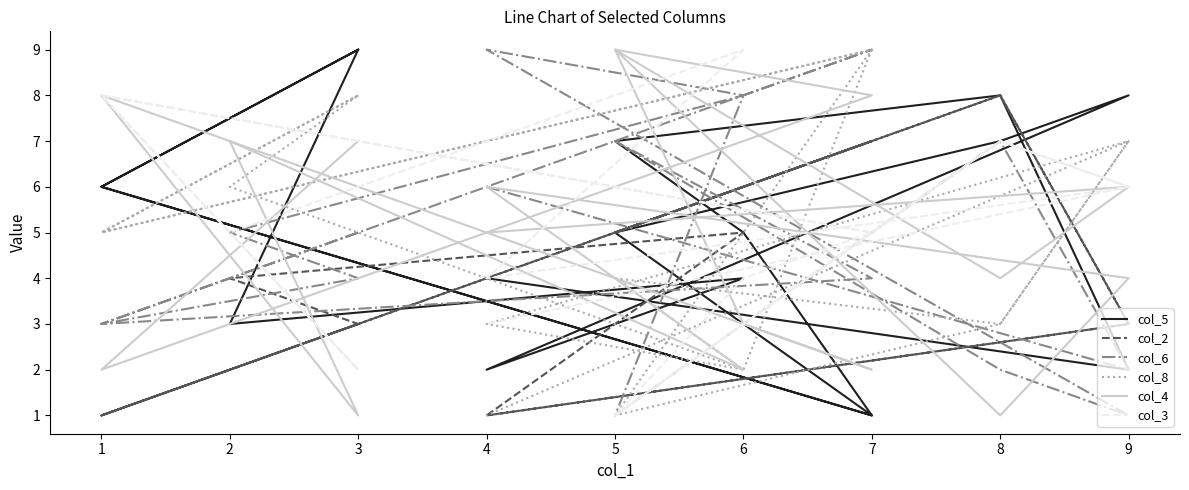

How many values in the col_6 series are below 5?

8